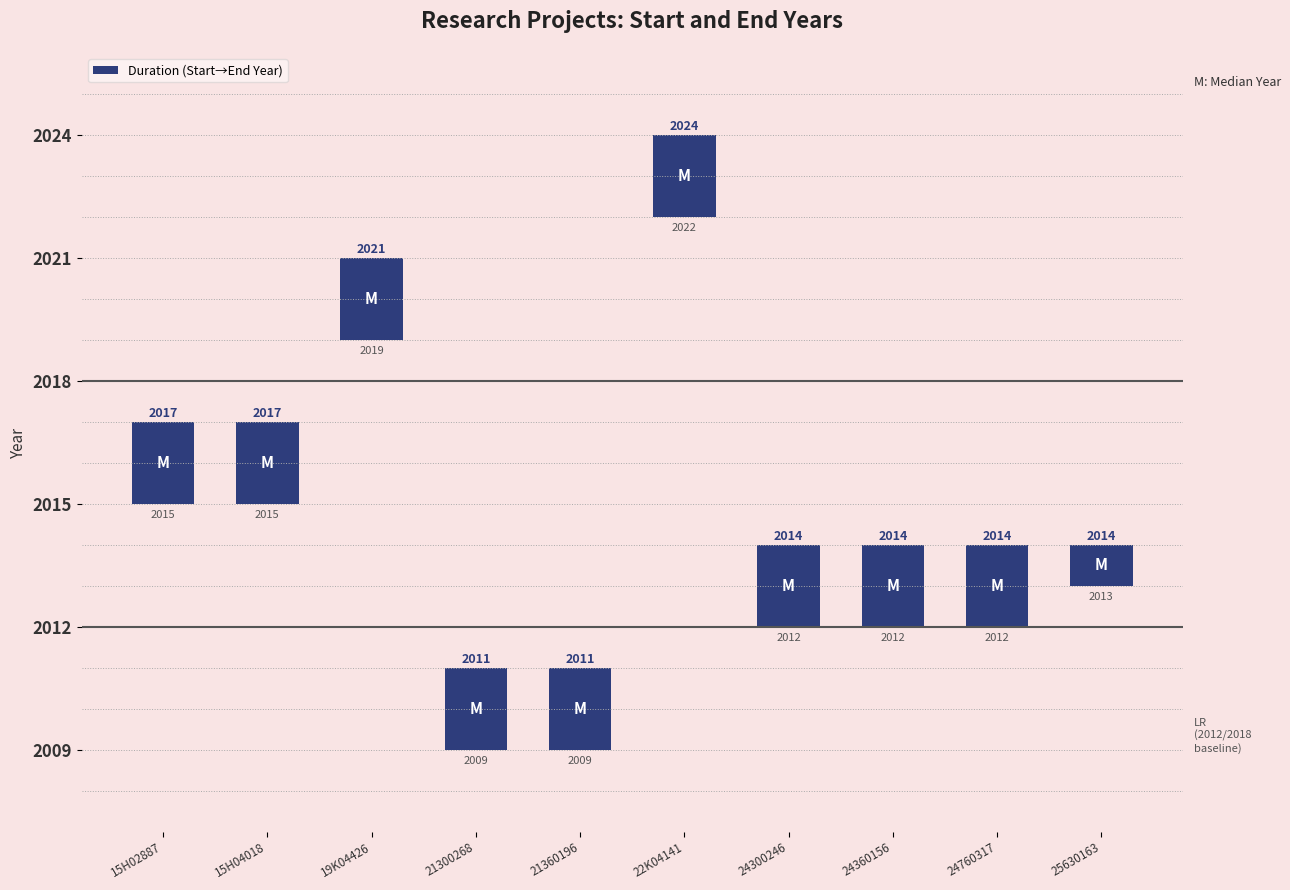

How many values are between 2 and 3?

9